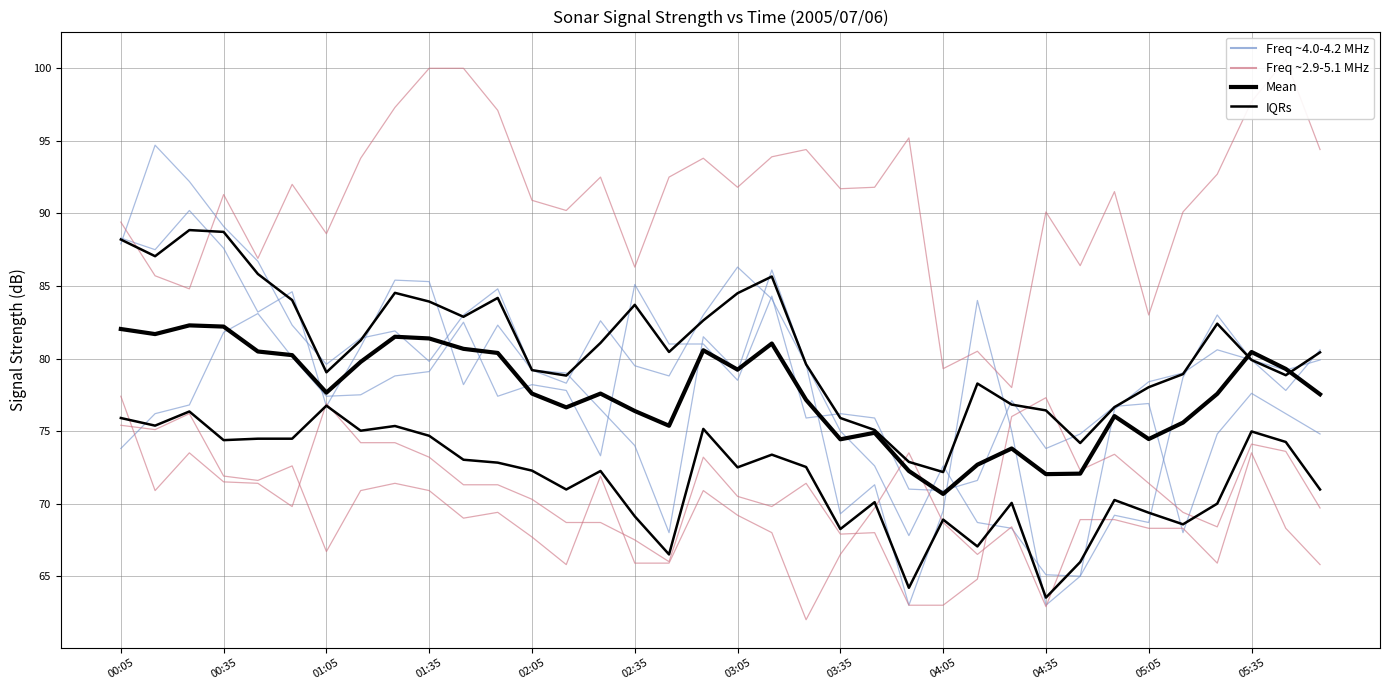

At which label does IQRs first exceed 72?

00:05